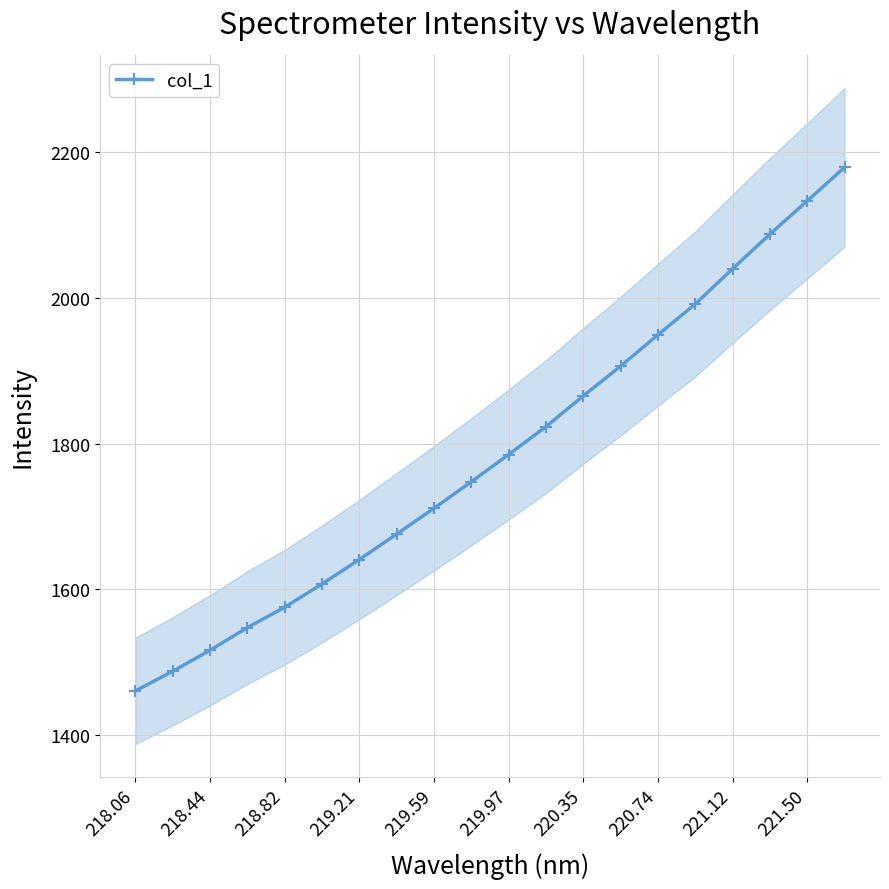

How many series are shown in this chart?

1